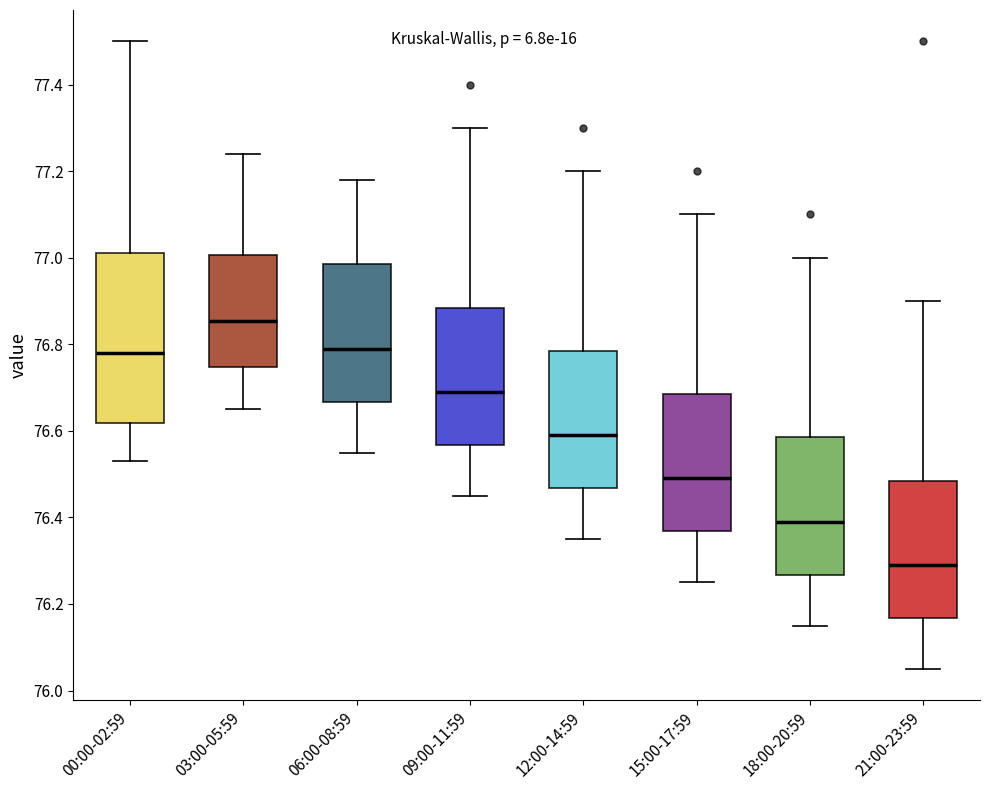

Which box has the lowest median line?

21:00-23:59